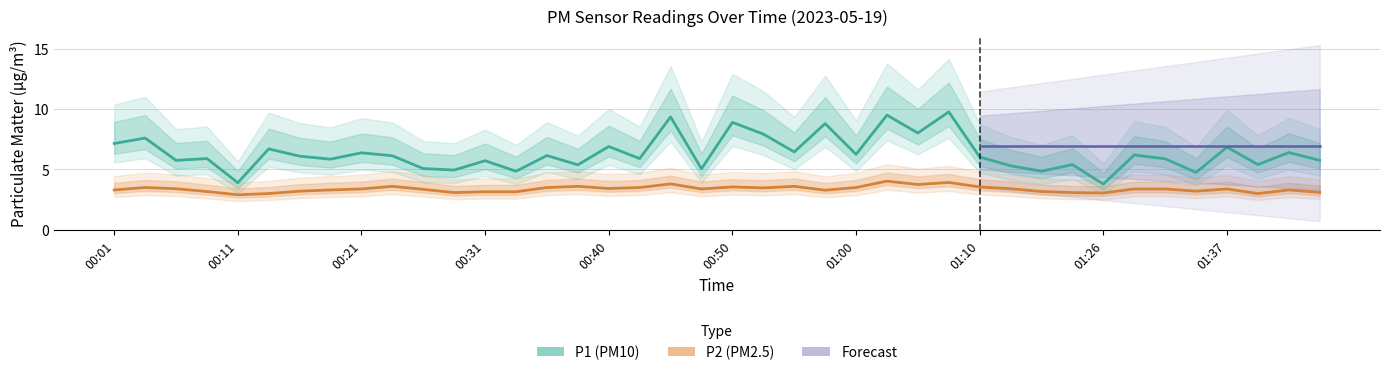

Where is the first local maximum for P1?

00:04